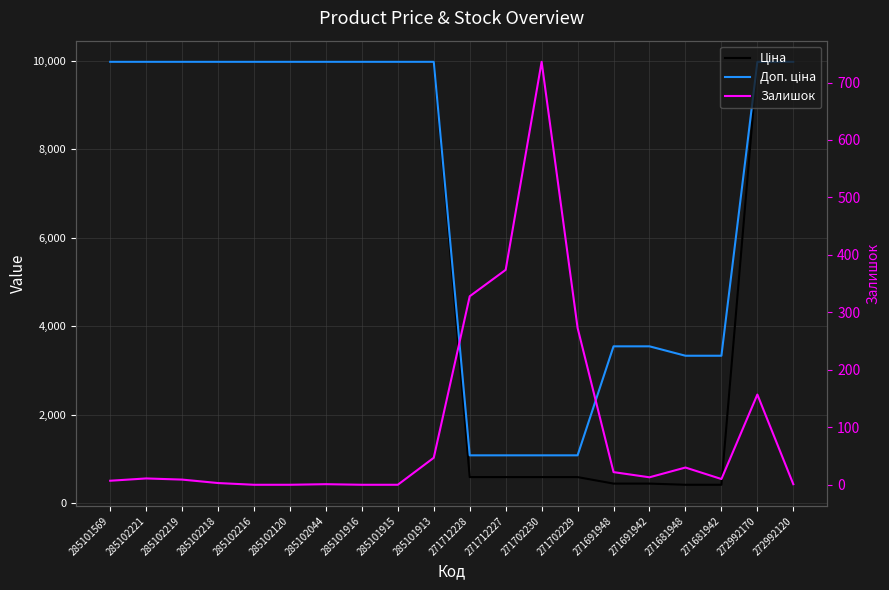

Which series has the widest spread of values?

Ціна